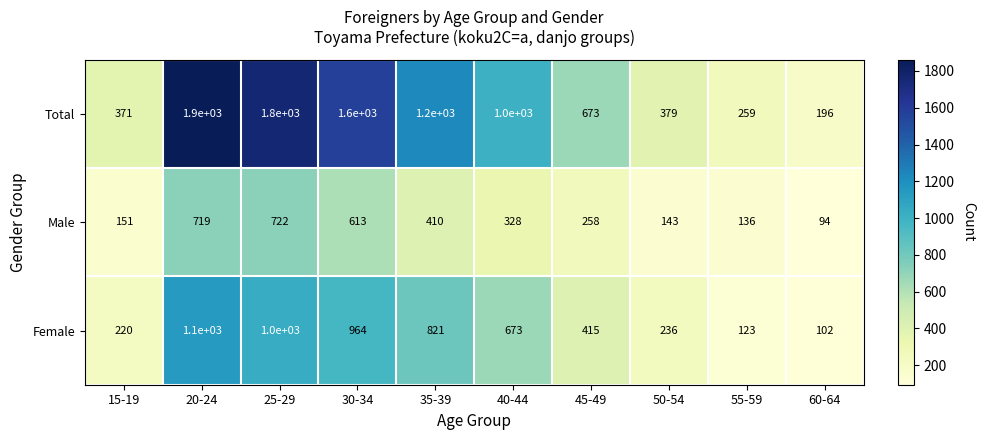

How many values in the Male series are below 328?

5